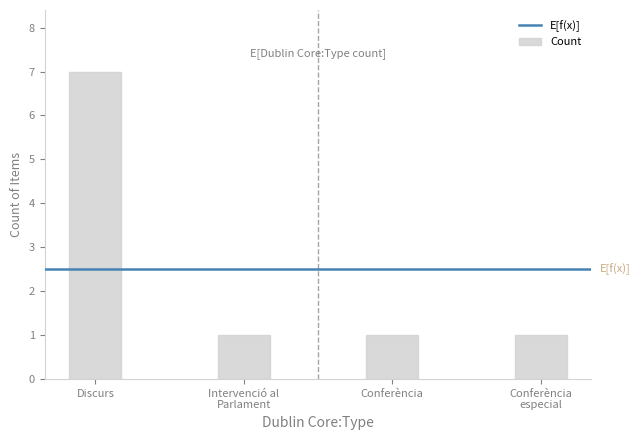

Read the value at Discurs.

7